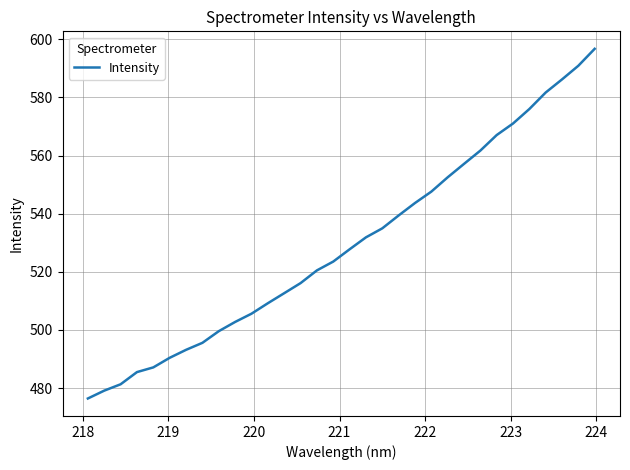

How many lines are shown in the chart?

1